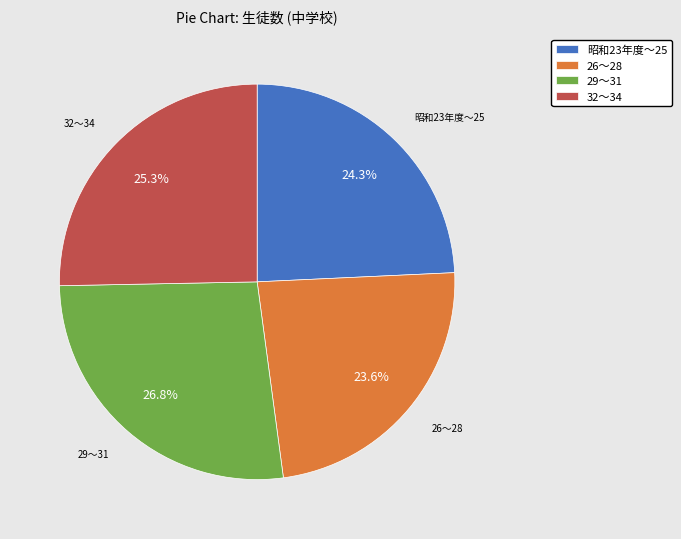

Does 26〜28 account for over 50% of the chart?

No